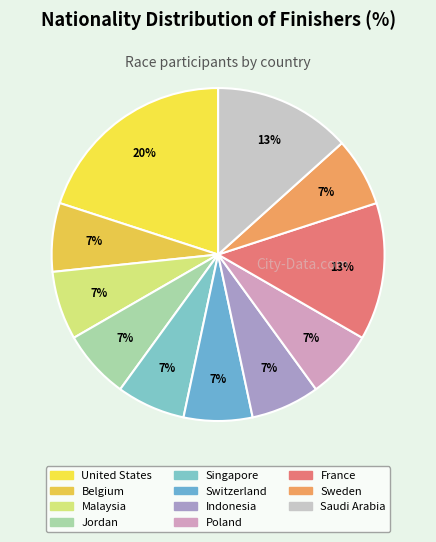

To the nearest percent, what is the average slice percentage?

9%